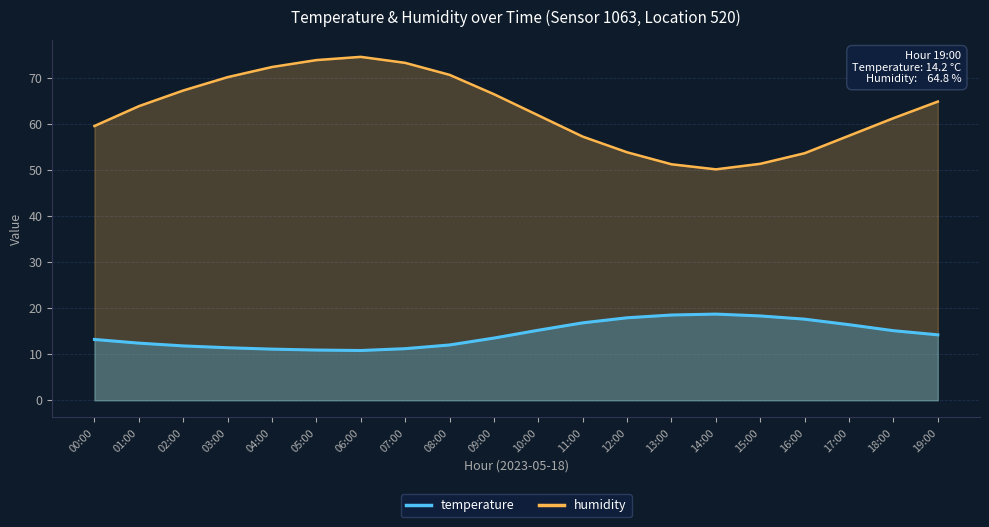

What is the difference between the humidity values at 12:00 and 19:00?

11.0